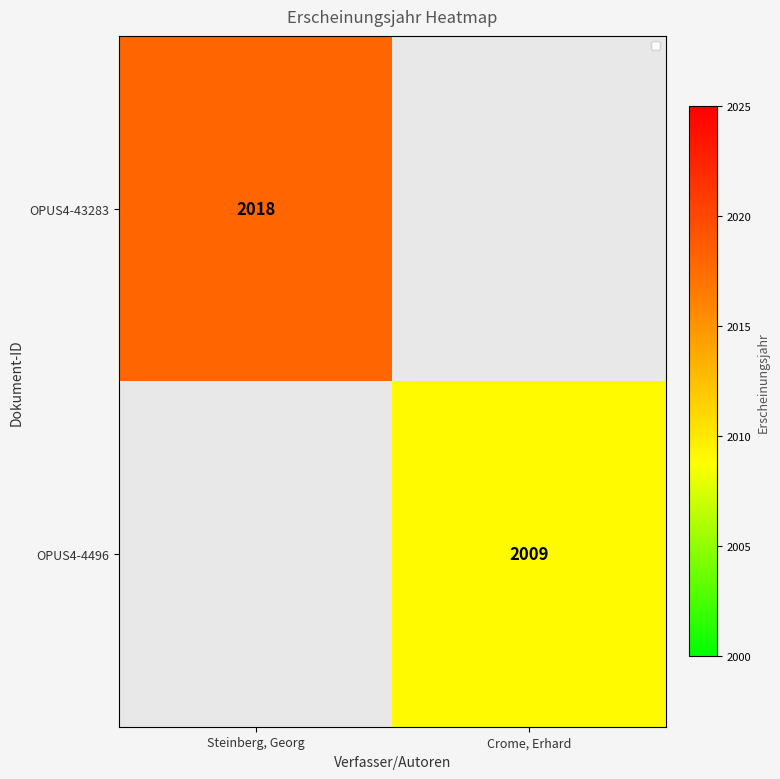

True or false: OPUS4-43283 has a value of 3431 at Steinberg, Georg.

False